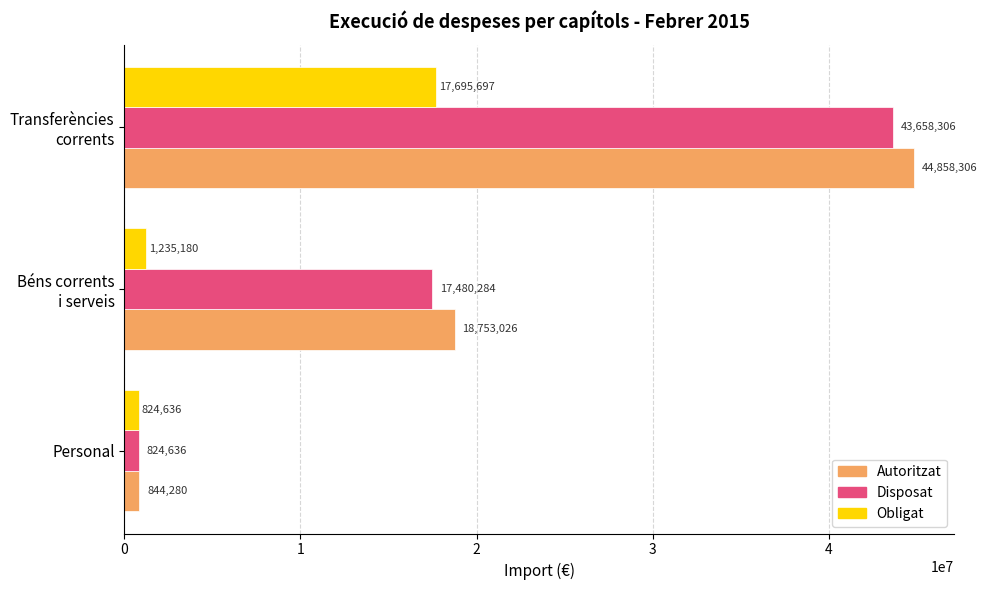

Count the number of data series in this chart.

3